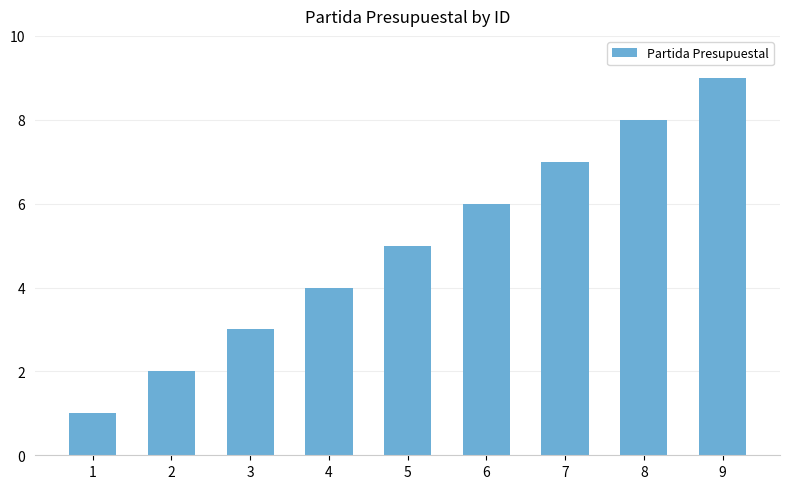

The chart shows a value of 11 at 7. True or false?

False